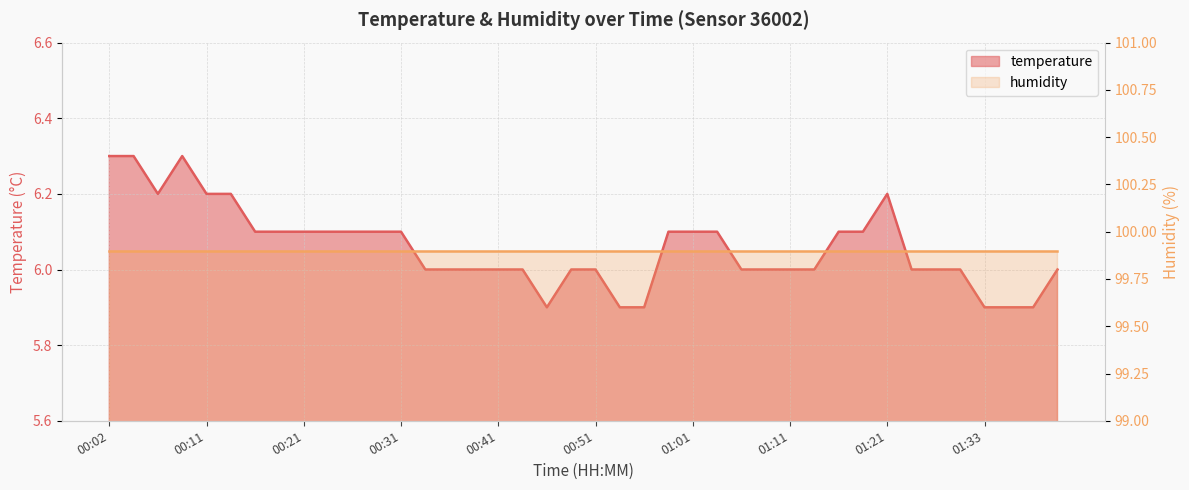

Reading left to right, extract all data points from this chart.

00:02=6.3	00:04=6.3	00:06=6.2	00:09=6.3	00:11=6.2	00:14=6.2	00:16=6.1	00:19=6.1	00:21=6.1	00:24=6.1	00:26=6.1	00:29=6.1	00:31=6.1	00:34=6.0	00:36=6.0	00:38=6.0	00:41=6.0	00:43=6.0	00:46=5.9	00:48=6.0	00:51=6.0	00:53=5.9	00:56=5.9	00:58=6.1	01:01=6.1	01:03=6.1	01:06=6.0	01:08=6.0	01:11=6.0	01:13=6.0	01:15=6.1	01:18=6.1	01:21=6.2	01:23=6.0	01:26=6.0	01:28=6.0	01:33=5.9	01:35=5.9	01:38=5.9	01:40=6.0